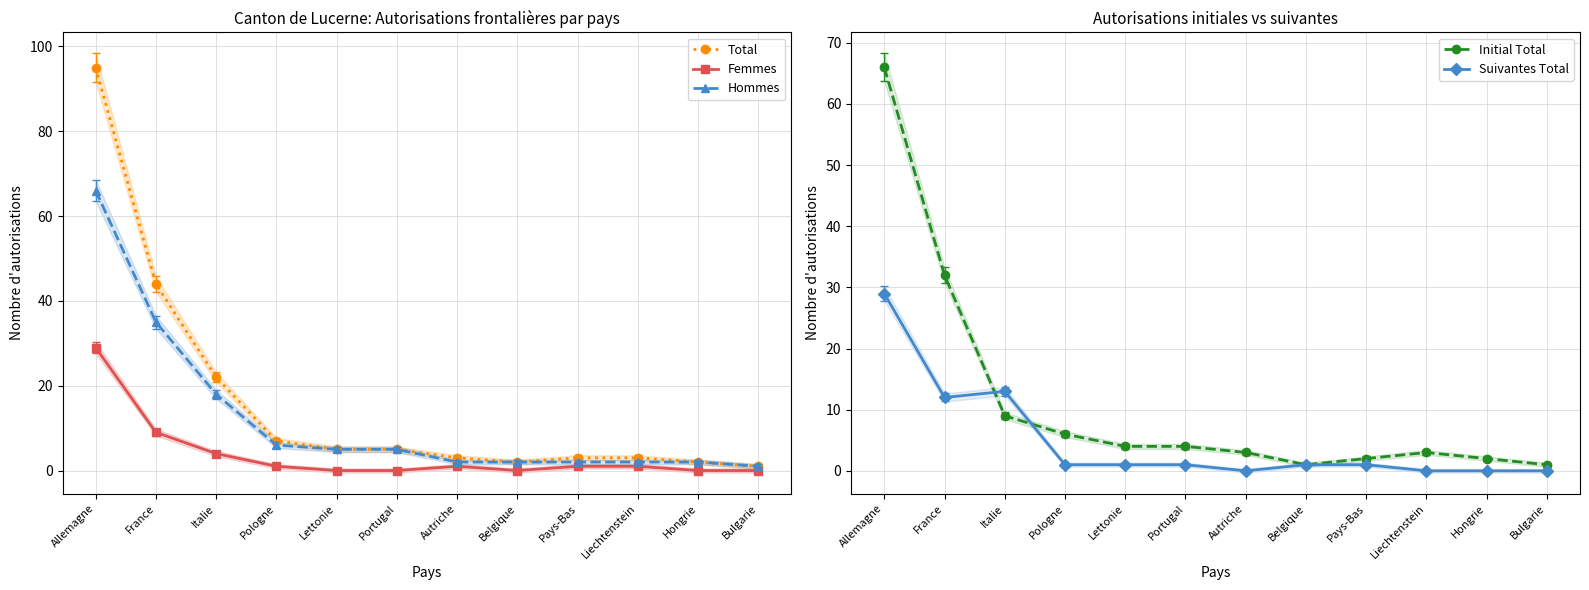

Is the value of Hommes at Allemagne greater than the value of Initial Total at Italie?

Yes